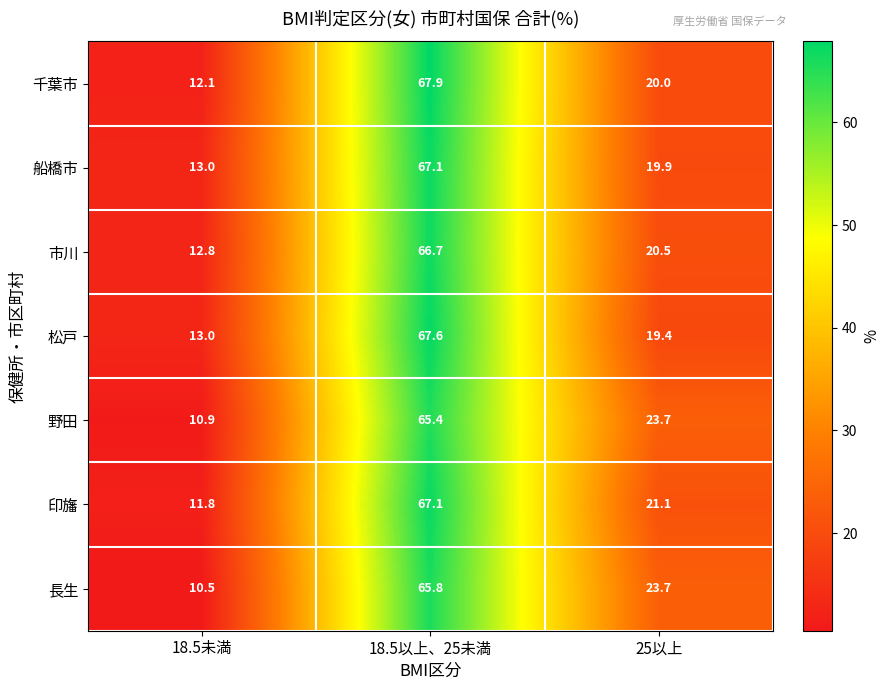

Is it true that 野田 equals 23.7 at 25以上?

True